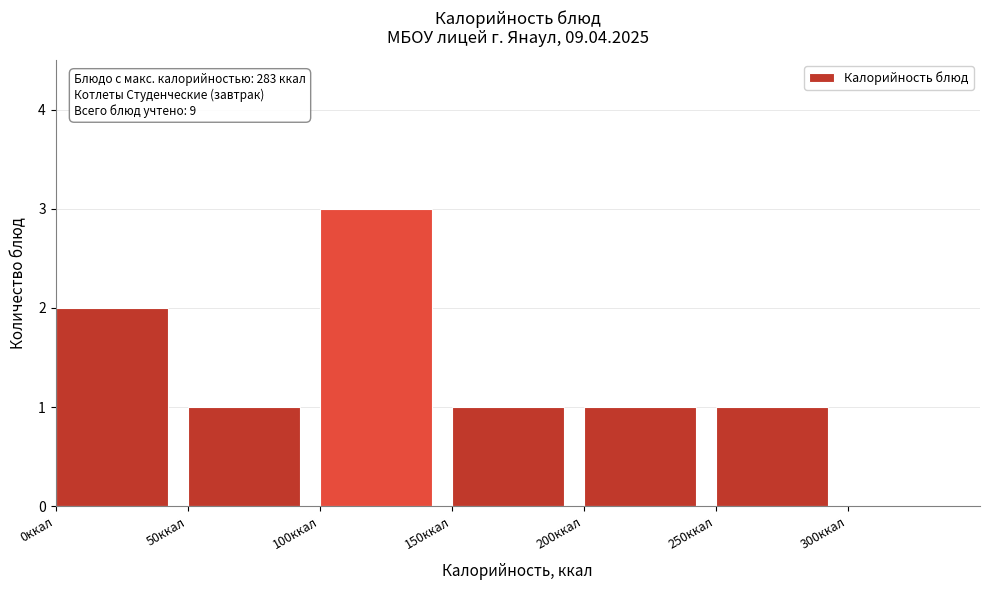

Which range on the x-axis has the tallest bar?

100 to 150